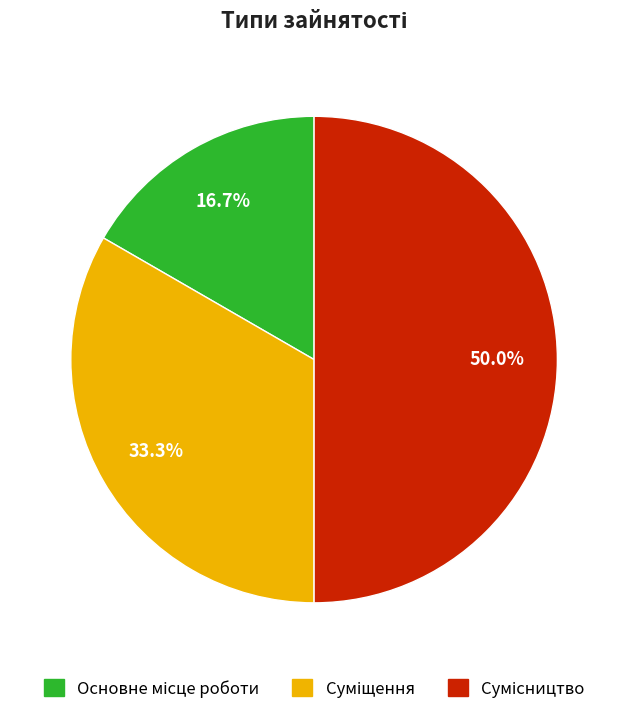

To the nearest percent, what portion does Основне місце роботи represent?

17%